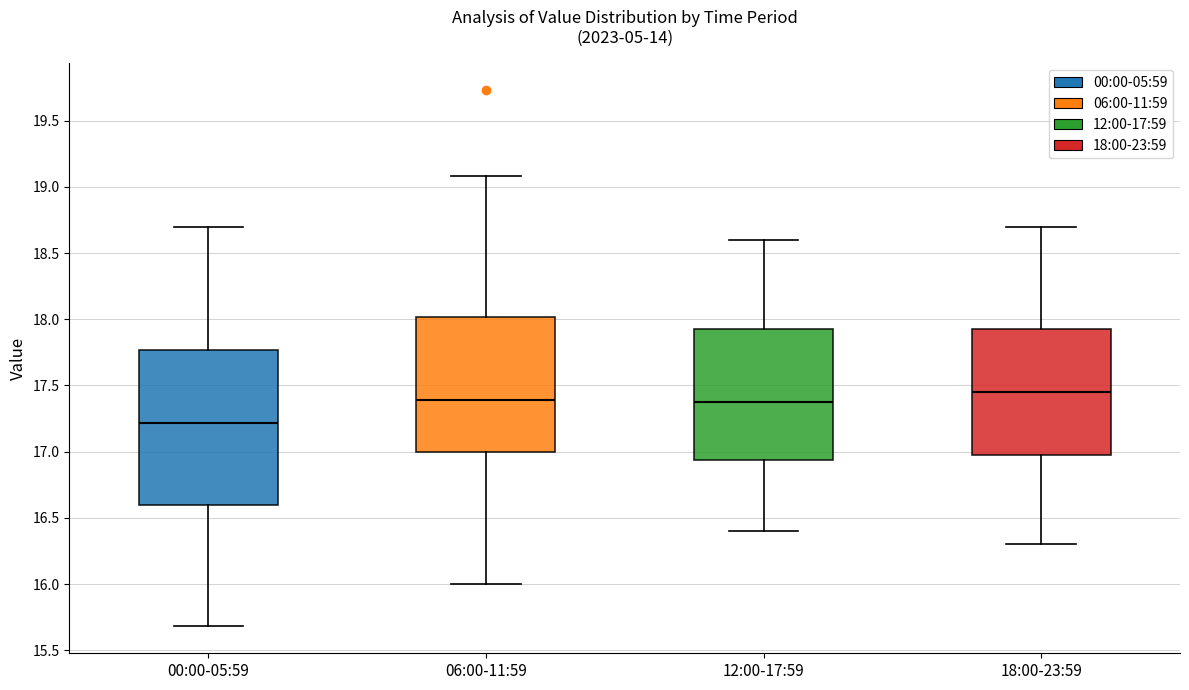

Reading left to right, read every box against the y-axis: the position of its median line, the range the box covers, and the ends of its whiskers. The values are not printed on the chart, so give them approximately, as read against the axis.

00:00-05:59: median 17.20, box 16.60 to 17.75, whiskers 15.70 to 18.70
06:00-11:59: median 17.40, box 17.00 to 18.00, whiskers 16.00 to 19.10
12:00-17:59: median 17.40, box 16.95 to 17.95, whiskers 16.40 to 18.60
18:00-23:59: median 17.45, box 17.00 to 17.95, whiskers 16.30 to 18.70